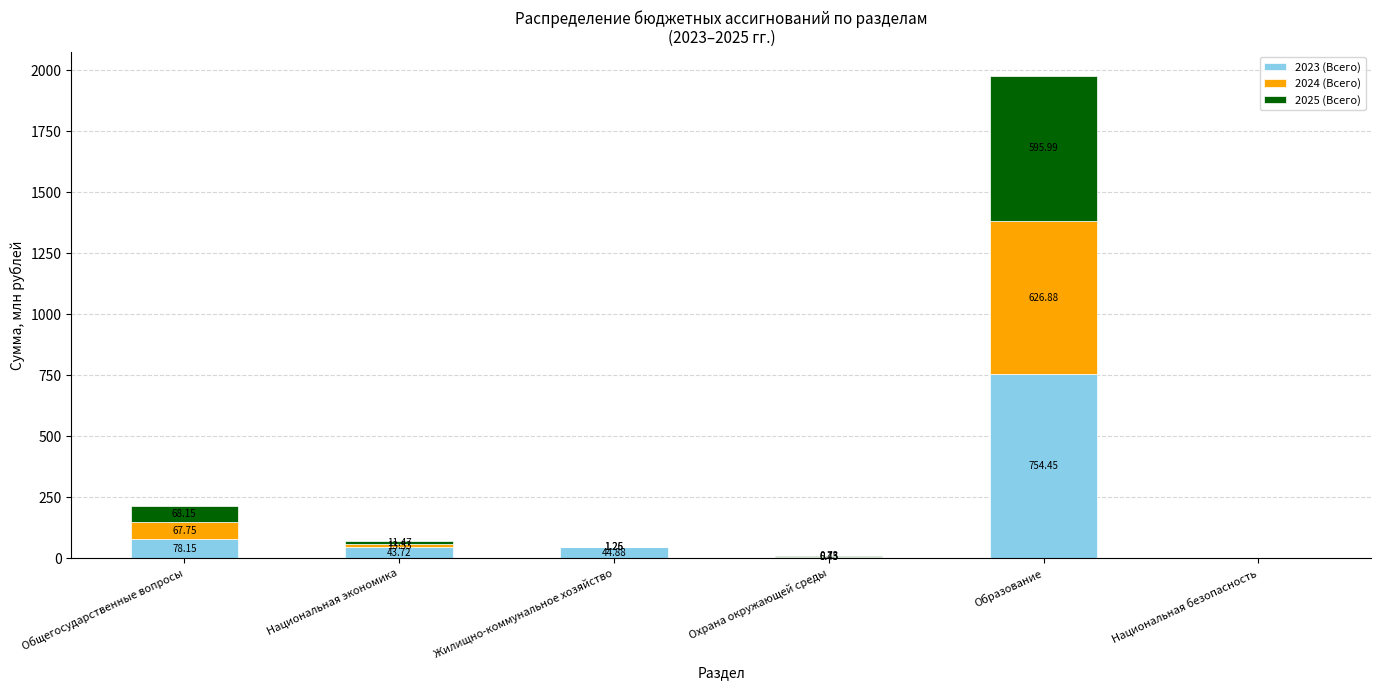

What is the total value across all series at Охрана окружающей среды?

6.9